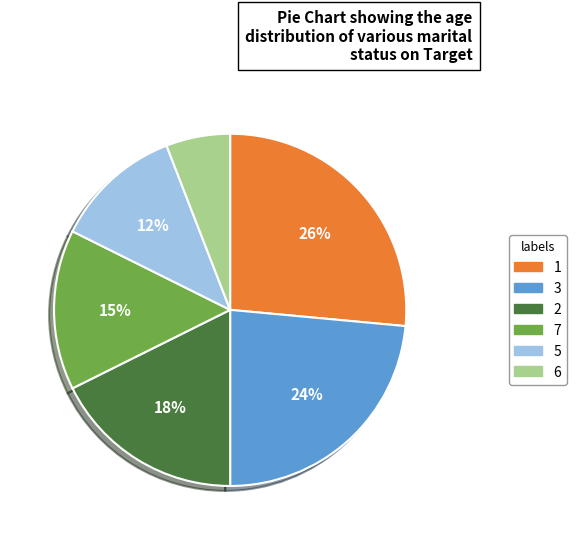

To the nearest percent, what is the average slice percentage?

17%